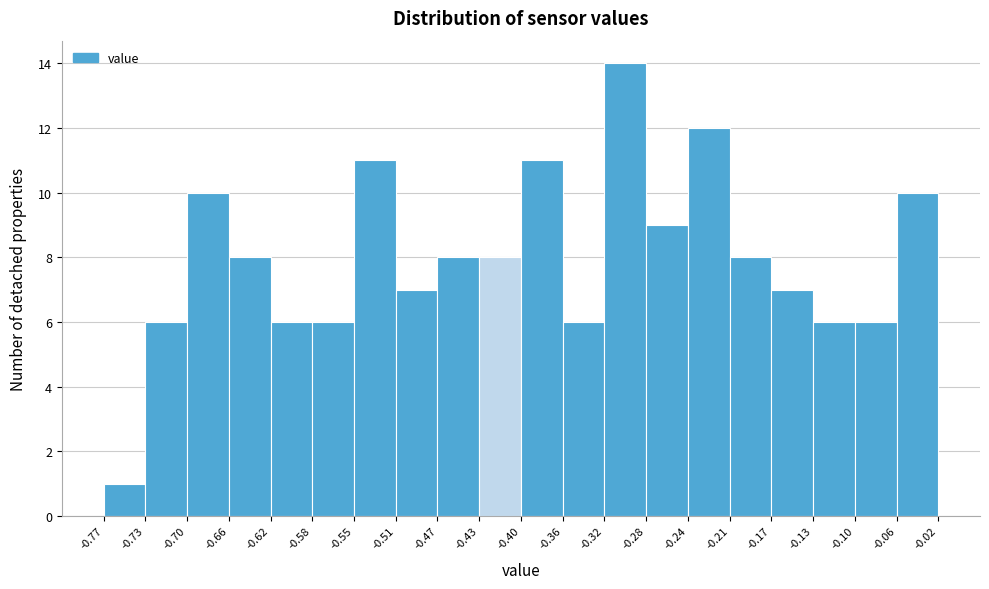

Reading left to right, list every bar in this chart as the range it spans on the x-axis followed by its height. The values are not printed on the chart, so give them approximately, as read against the axis.

-0.77 to -0.73: 1
-0.73 to -0.70: 6
-0.70 to -0.66: 10
-0.66 to -0.62: 8
-0.62 to -0.58: 6
-0.58 to -0.55: 6
-0.55 to -0.51: 11
-0.51 to -0.47: 7
-0.47 to -0.43: 8
-0.43 to -0.40: 8
-0.40 to -0.36: 11
-0.36 to -0.32: 6
-0.32 to -0.28: 14
-0.28 to -0.24: 9
-0.24 to -0.21: 12
-0.21 to -0.17: 8
-0.17 to -0.13: 7
-0.13 to -0.10: 6
-0.10 to -0.06: 6
-0.06 to -0.02: 10